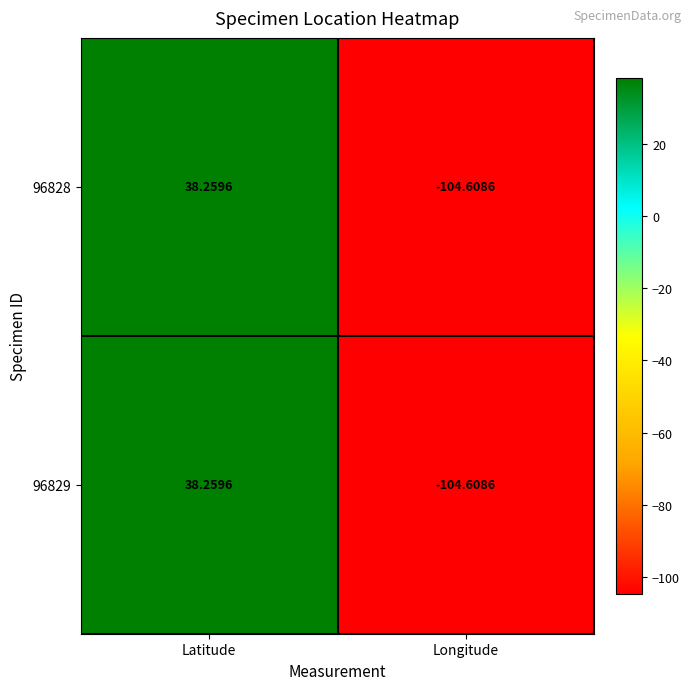

At which category is the sum across all series the highest?

Latitude